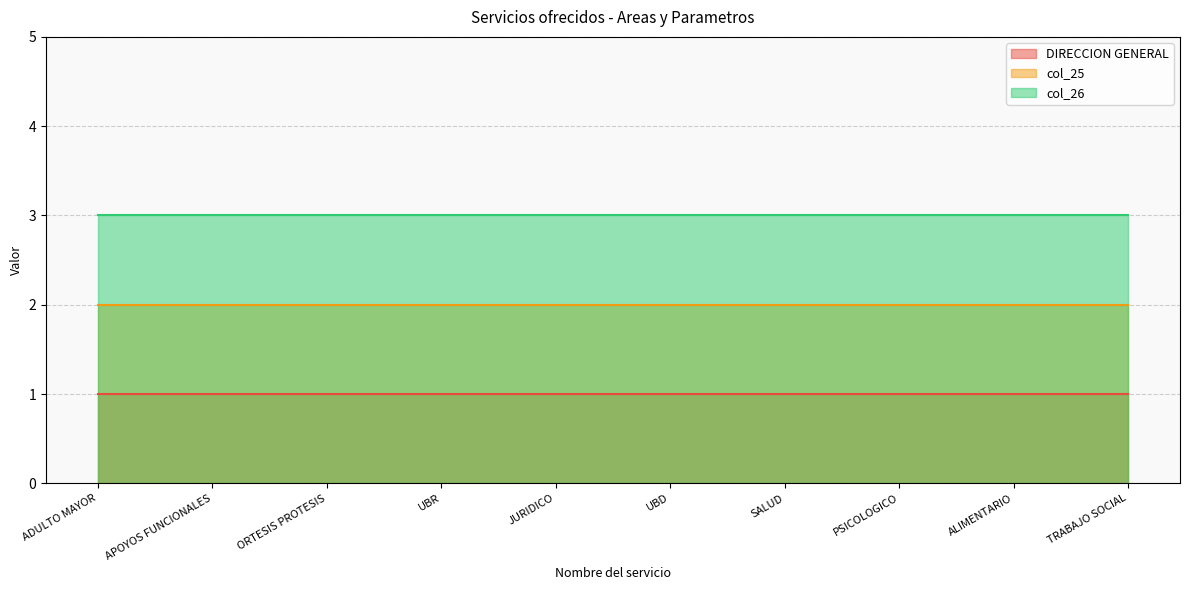

What is the approximate value of DIRECCION GENERAL at UBD?

1